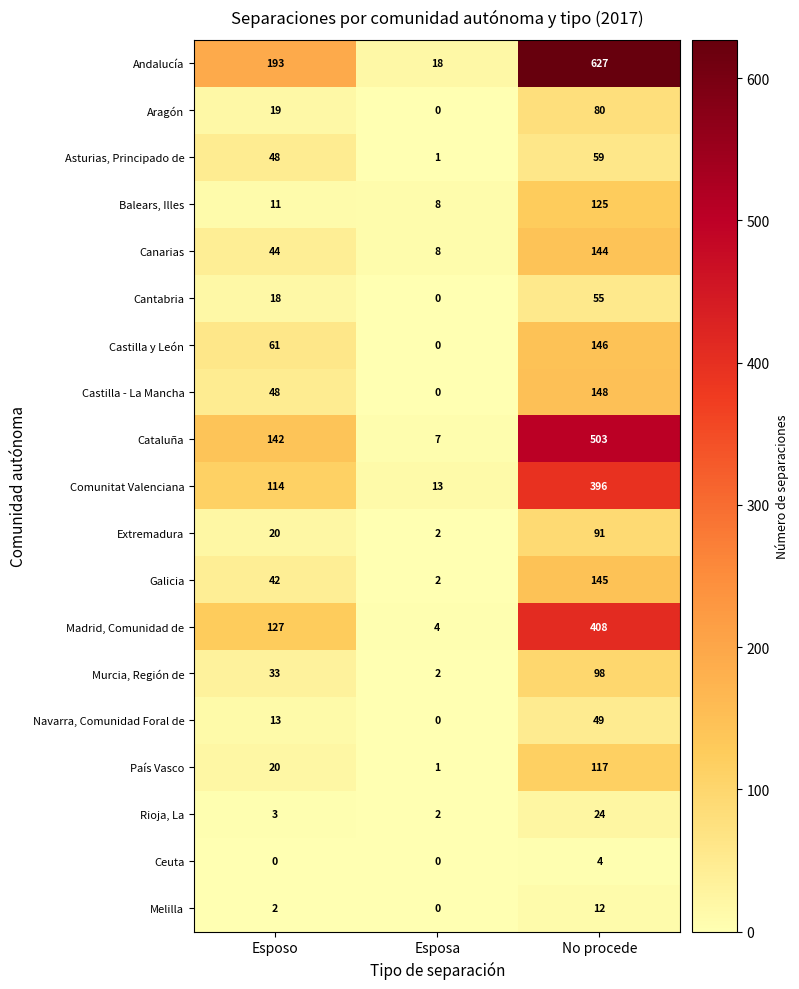

Where is Madrid, Comunidad de nearest to the value 206?

Esposo